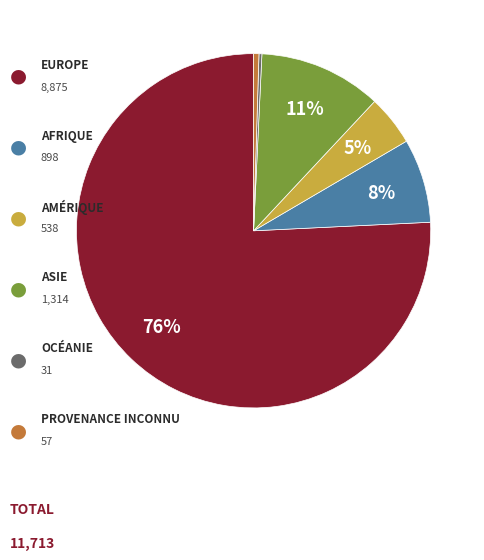

Does any single category account for the majority?

Yes